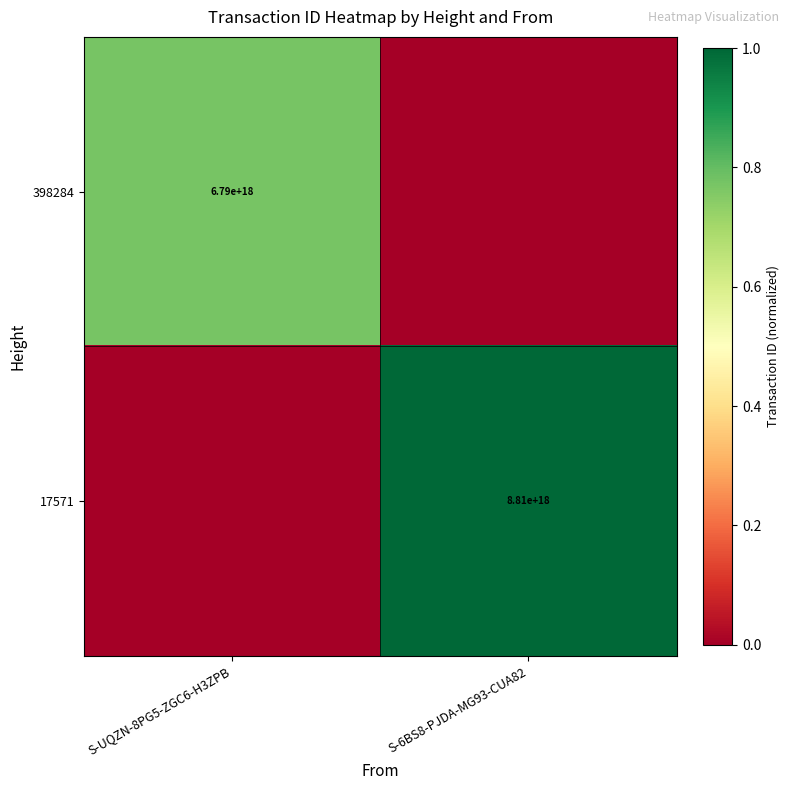

Is it true that 17571 equals 12744955150726840320 at S-6BS8-PJDA-MG93-CUA82?

False